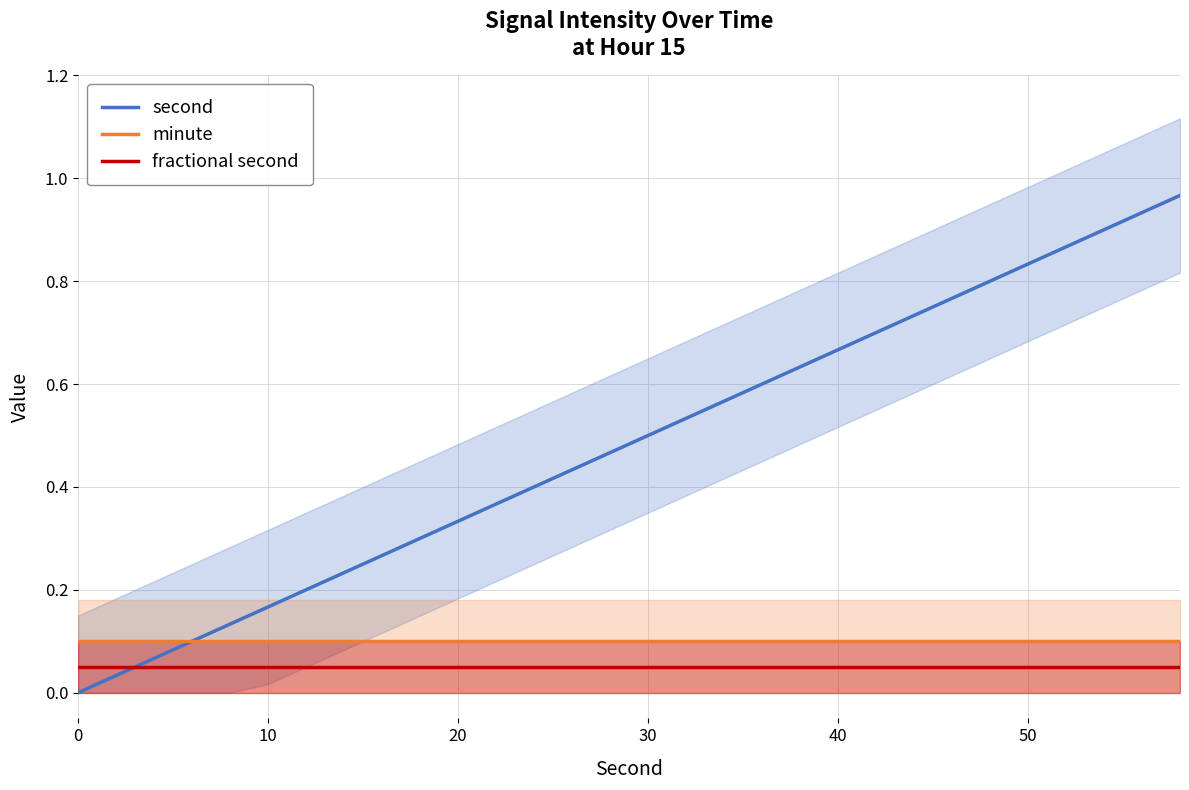

Reading left to right, what are all the values shown in this chart?

second: 0.0	0.0	0.1	0.1	0.1	0.2	0.2	0.2	0.3	0.3	0.3	0.4	0.4	0.4	0.5	0.5	0.5	0.6	0.6	0.6	0.7	0.7	0.7	0.8	0.8	0.8	0.9	0.9	0.9	1.0
minute: 0.1	0.1	0.1	0.1	0.1	0.1	0.1	0.1	0.1	0.1	0.1	0.1	0.1	0.1	0.1	0.1	0.1	0.1	0.1	0.1	0.1	0.1	0.1	0.1	0.1	0.1	0.1	0.1	0.1	0.1
fractional second: 0.1	0.1	0.1	0.1	0.1	0.1	0.1	0.1	0.1	0.1	0.1	0.1	0.1	0.1	0.1	0.1	0.1	0.1	0.1	0.1	0.1	0.1	0.1	0.1	0.1	0.1	0.1	0.1	0.1	0.1